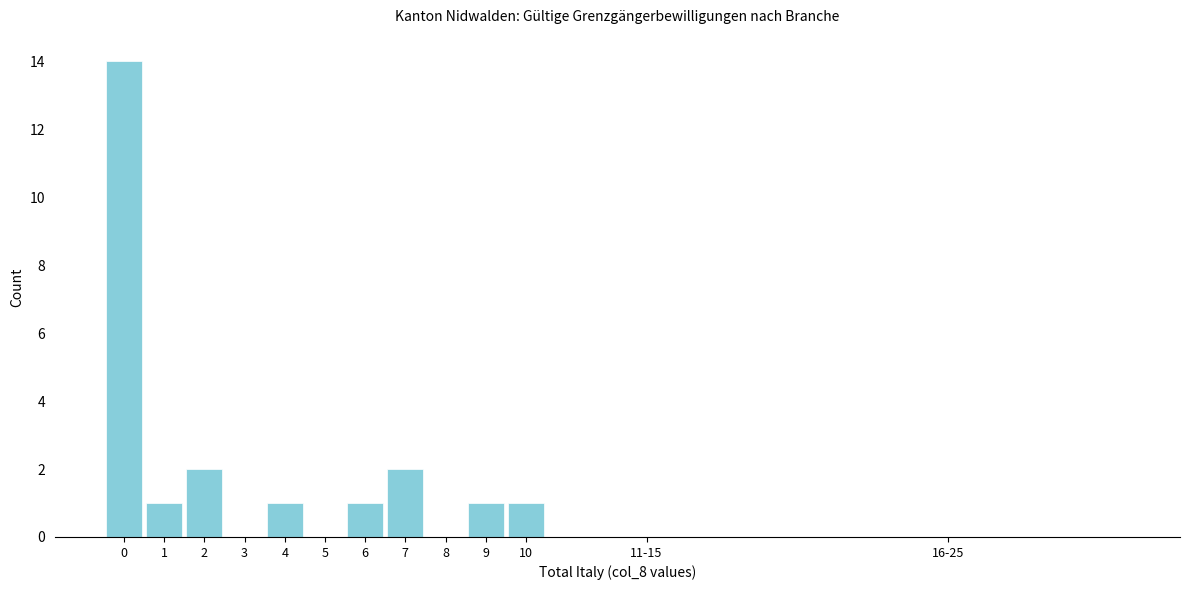

Reading left to right, transcribe all the data shown in this chart.

0=14	1=1	2=2	3=0	4=1	5=0	6=1	7=2	8=0	9=1	10=1	11-15=0	16-25=0